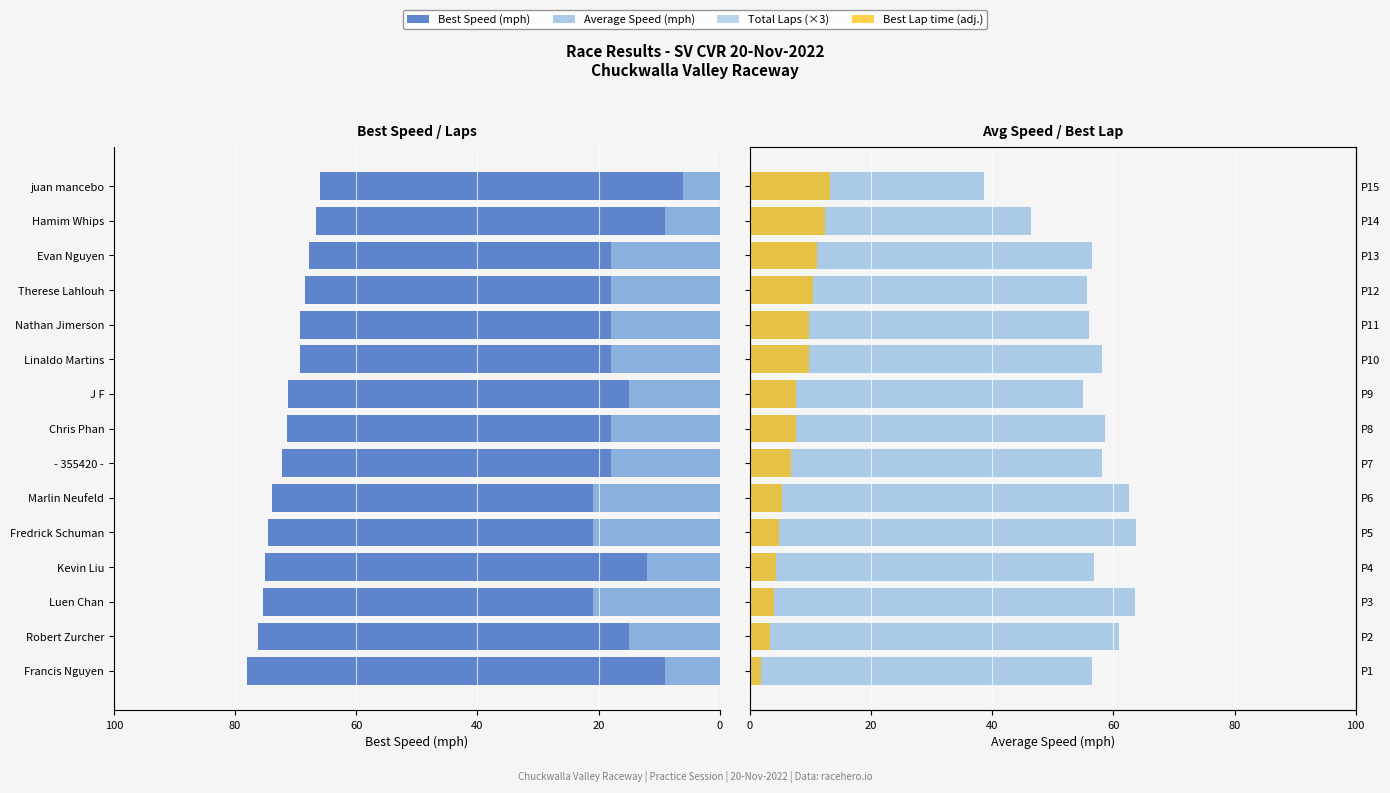

What is the sum of the Best Speed values at juan mancebo and Francis Nguyen?

144.0